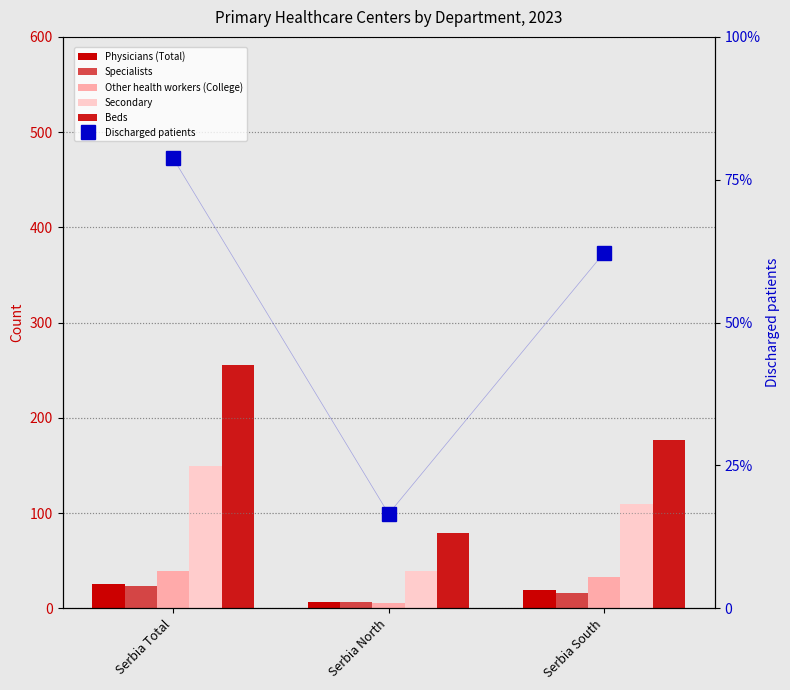

Which has a higher value, Serbia South or Serbia North?

Serbia South